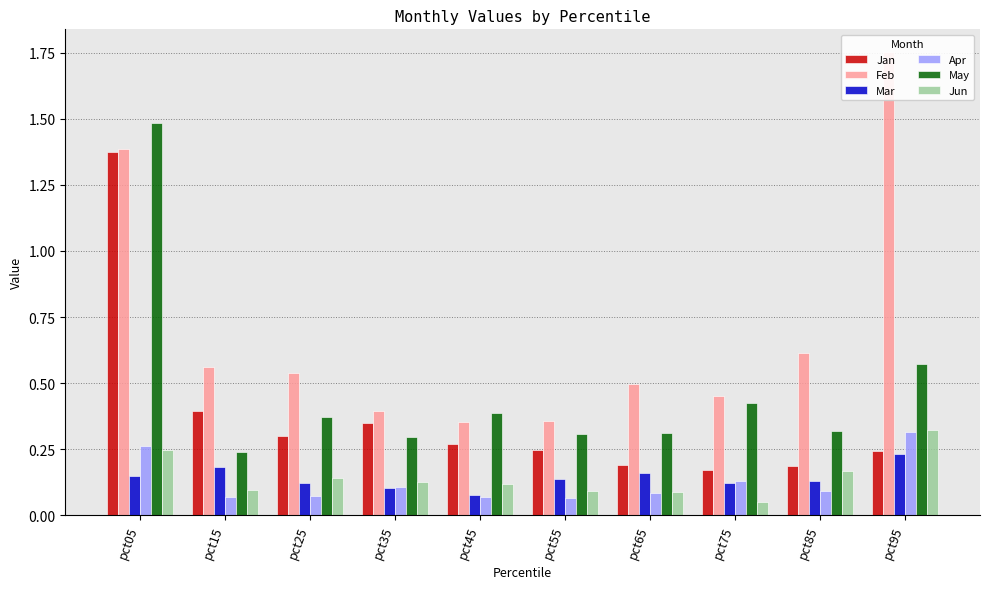

Reading right to left, extract all data points from this chart.

Jan: 0.2	0.2	0.2	0.2	0.2	0.3	0.3	0.3	0.4	1.4
Feb: 1.8	0.6	0.5	0.5	0.4	0.4	0.4	0.5	0.6	1.4
Mar: 0.2	0.1	0.1	0.2	0.1	0.1	0.1	0.1	0.2	0.1
Apr: 0.3	0.1	0.1	0.1	0.1	0.1	0.1	0.1	0.1	0.3
May: 0.6	0.3	0.4	0.3	0.3	0.4	0.3	0.4	0.2	1.5
Jun: 0.3	0.2	0.0	0.1	0.1	0.1	0.1	0.1	0.1	0.2